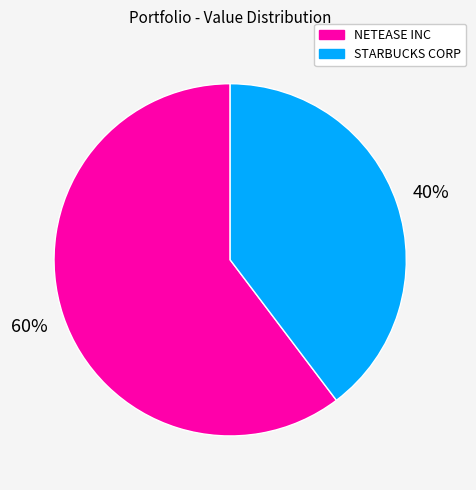

Rank the categories by value from highest to lowest.

NETEASE INC, STARBUCKS CORP